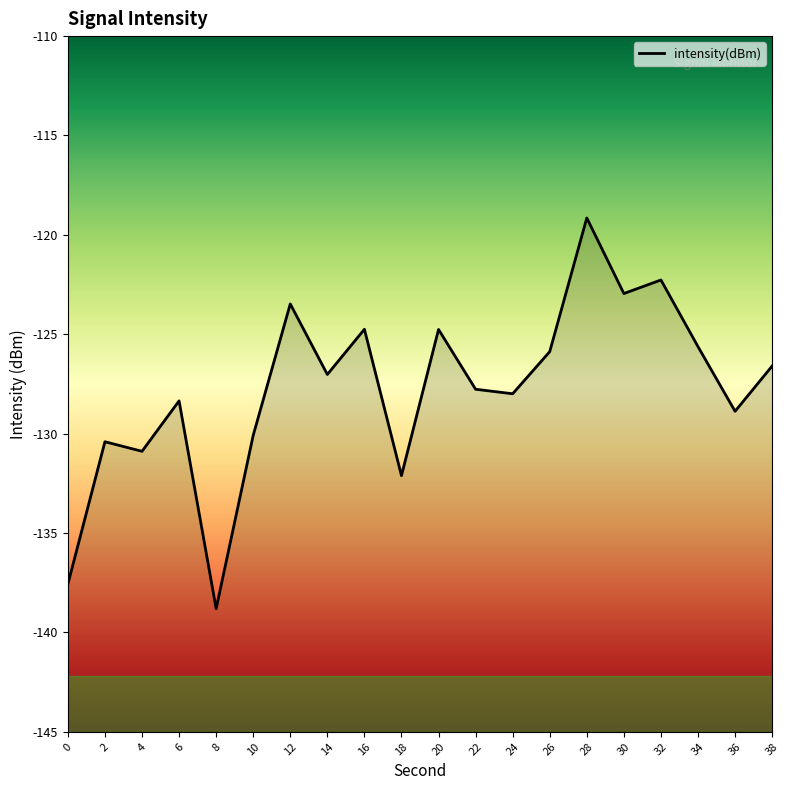

Reading left to right, what are all the values shown in this chart?

-137.6	-130.4	-130.9	-128.4	-138.8	-130.1	-123.5	-127.0	-124.7	-132.1	-124.8	-127.8	-128.0	-125.9	-119.1	-123.0	-122.3	-125.6	-128.9	-126.6